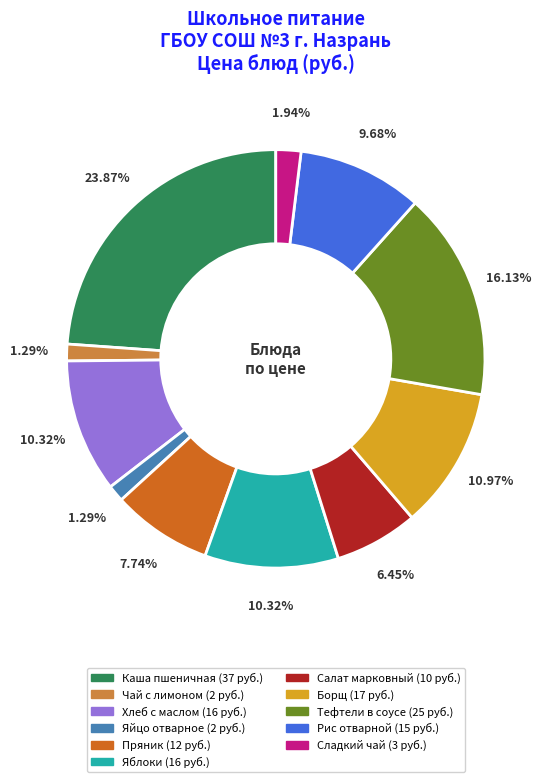

To the nearest percent, what is the average slice percentage?

9%